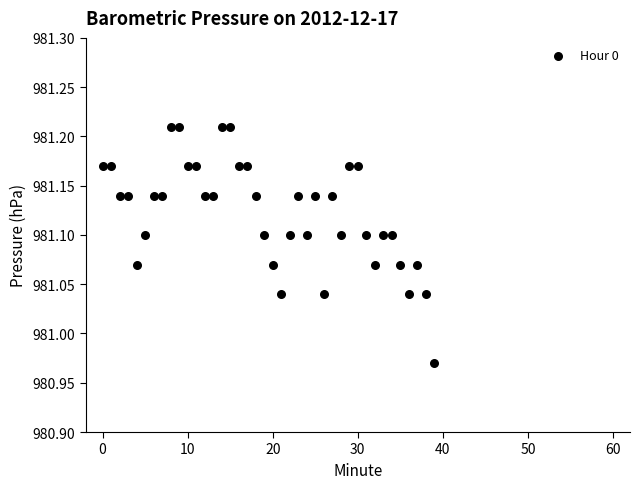

How many data points are displayed?

40